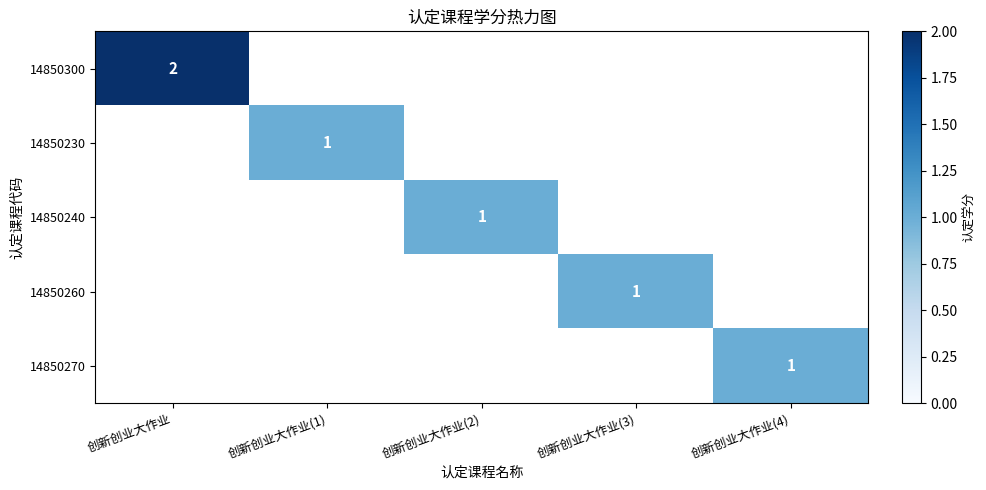

The 14850230 series shows 1 at 创新创业大作业(1). True or false?

True